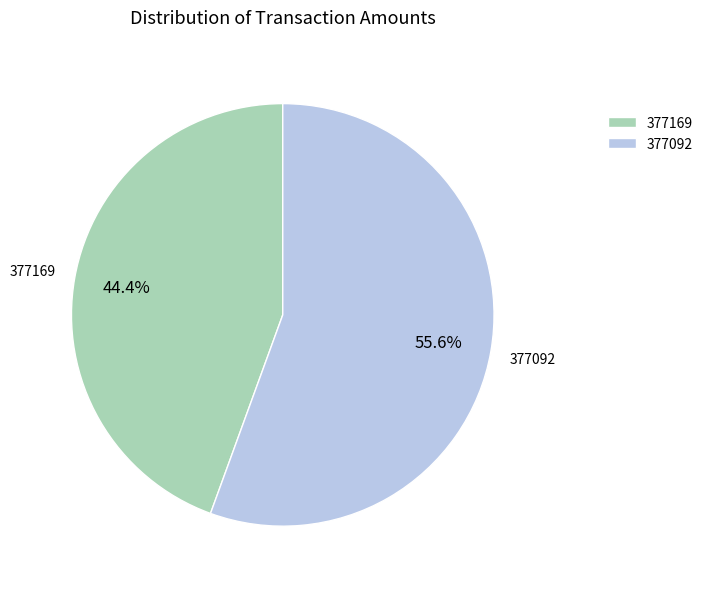

To the nearest percent, what is the combined percentage of 377169 and 377092?

100%